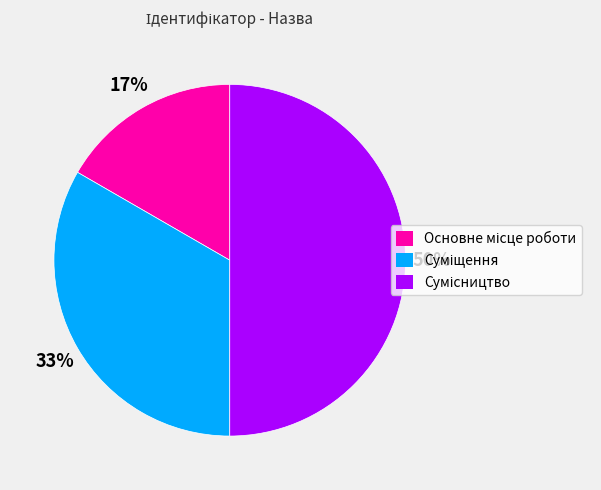

To the nearest percent, what is the difference between the largest and smallest slice percentages?

33%